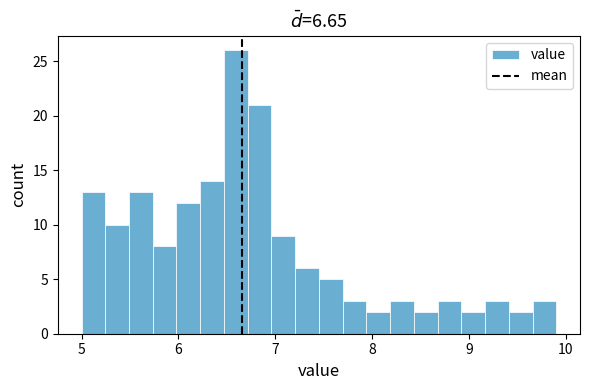

Around what value on the x-axis is the tallest bar? Give the approximate position of its centre, as read against the axis.

6.6